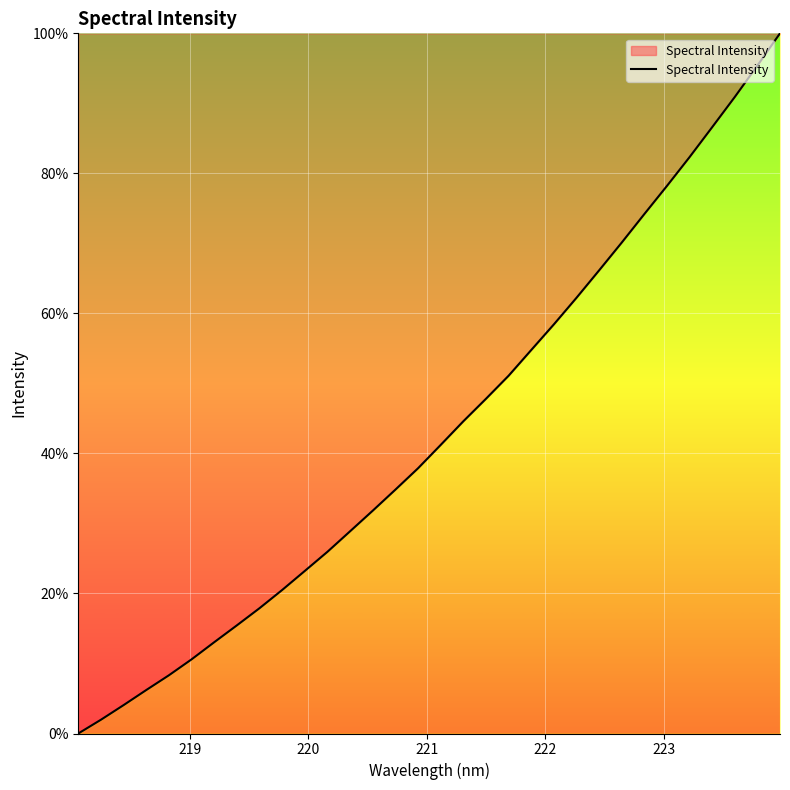

Reading right to left, what are all the values shown in this chart?

100.0	95.4	90.9	86.6	82.3	78.2	74.2	70.1	66.1	62.2	58.4	54.8	51.1	47.8	44.6	41.2	37.9	34.8	31.8	28.9	26.0	23.2	20.5	17.9	15.4	13.0	10.6	8.3	6.2	4.1	2.0	0.0